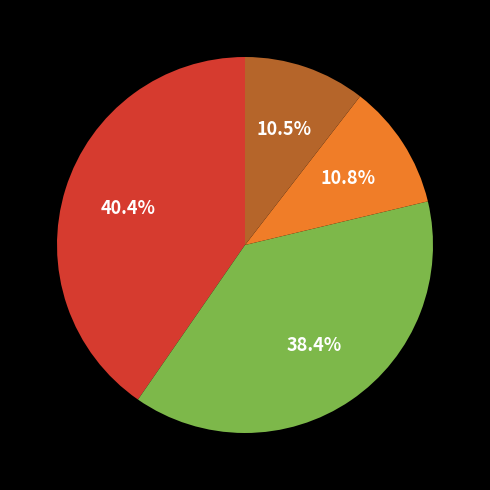

Is there a majority slice in this chart?

No